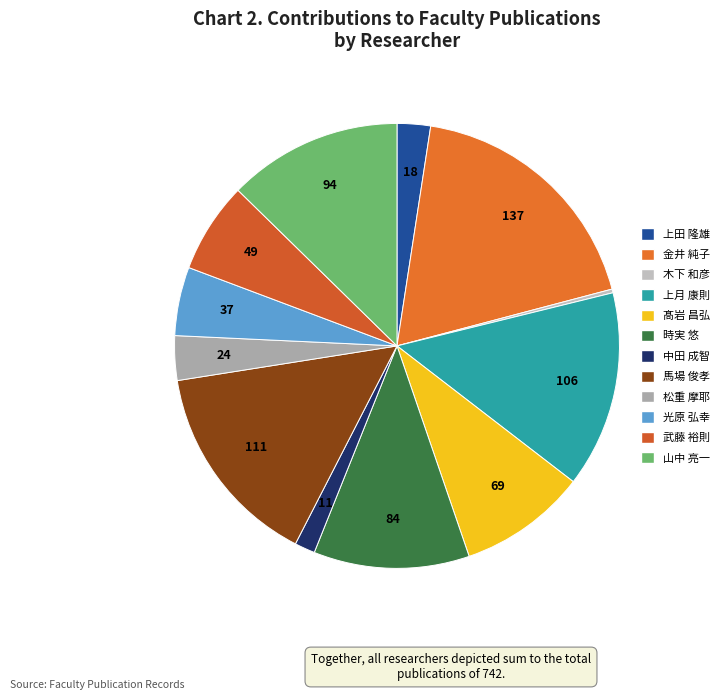

True or false: 上田 隆雄 accounts for 2% of the total.

True